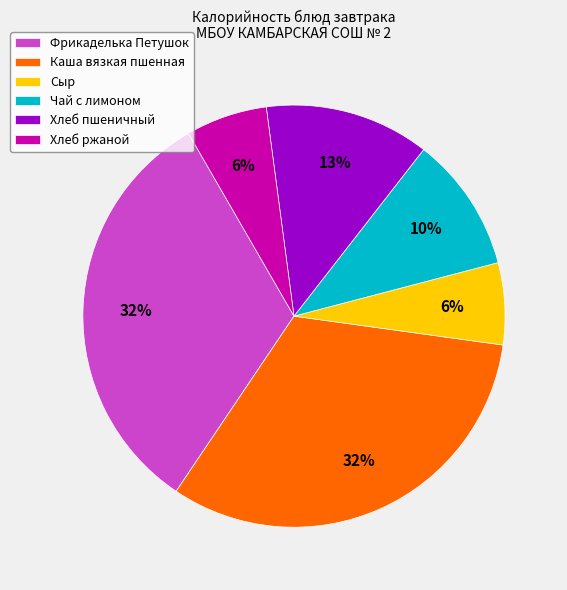

How many slices are in this pie chart?

6